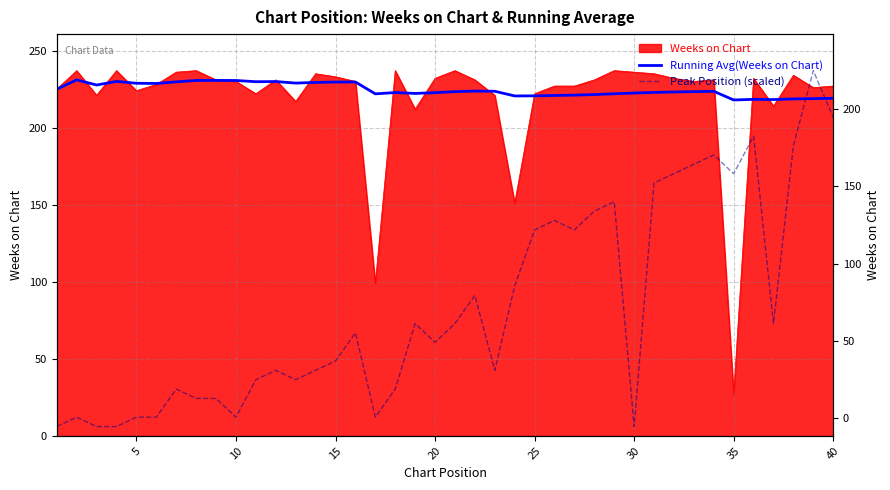

What is the value of the Running Avg(Weeks on Chart) point at the 14th from the left?

229.4